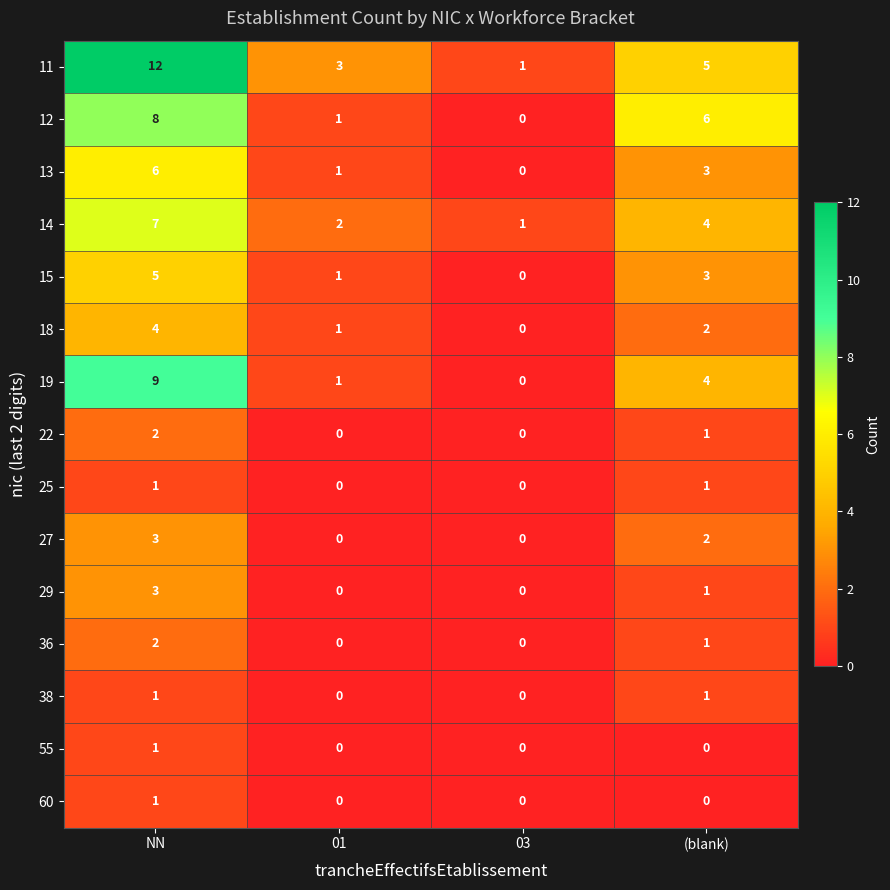

Which series has the largest range (max minus min)?

11